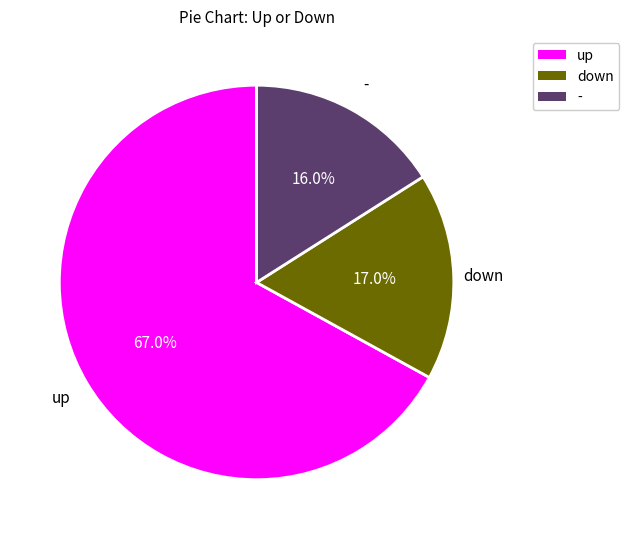

Which category has the biggest portion of the pie?

up